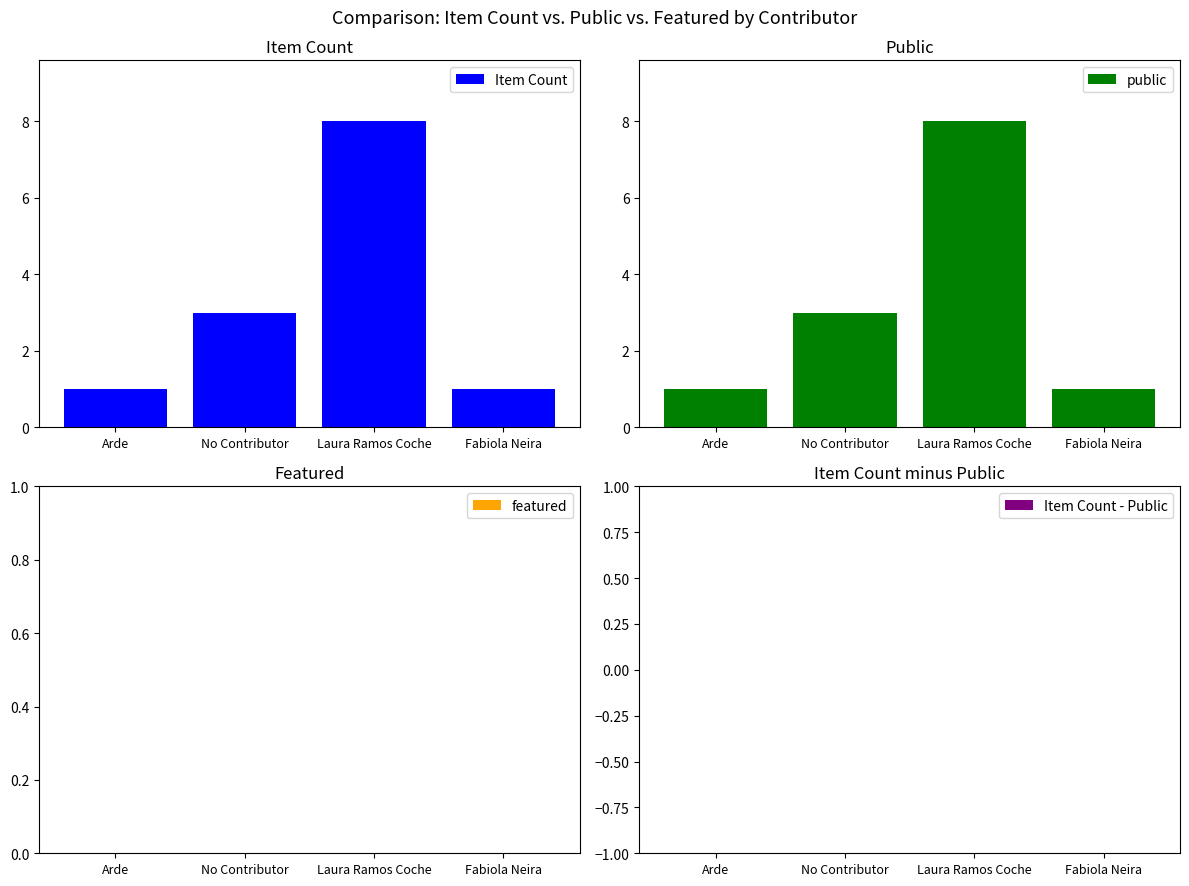

Which series has the largest total across all categories?

Item Count